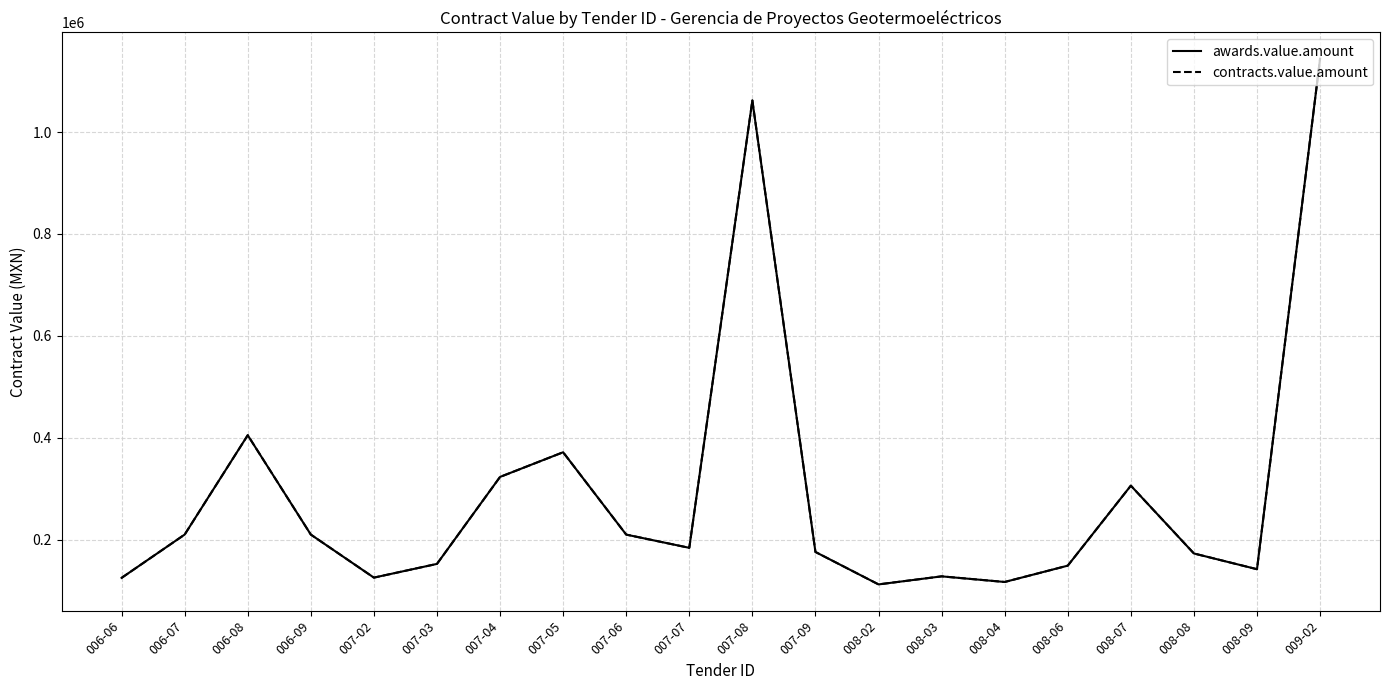

At which label does contracts.value.amount reach its minimum?

008-02